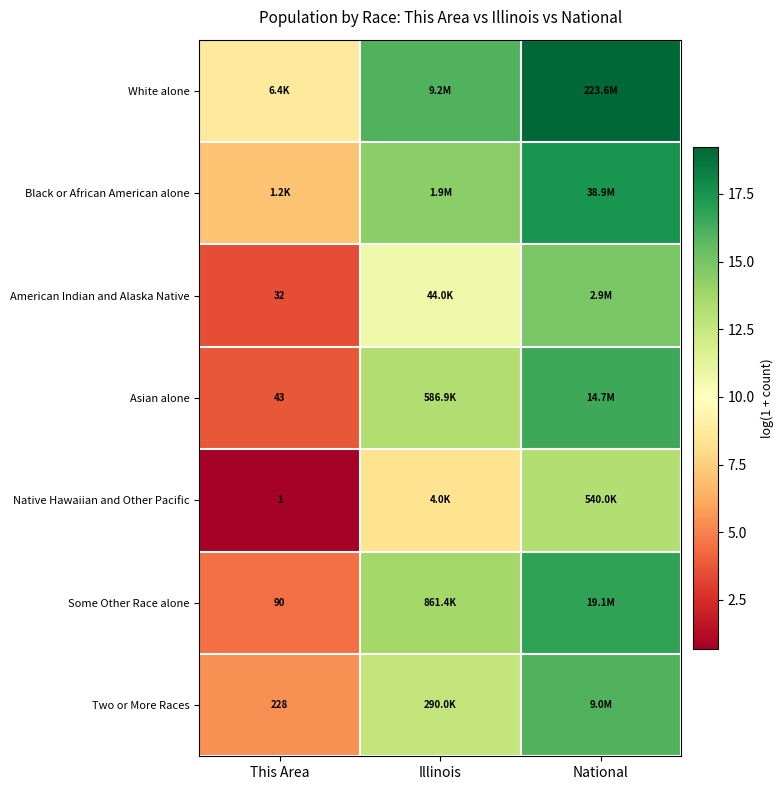

What is the sum of the Black or African American alone values at Illinois and This Area?

21.5